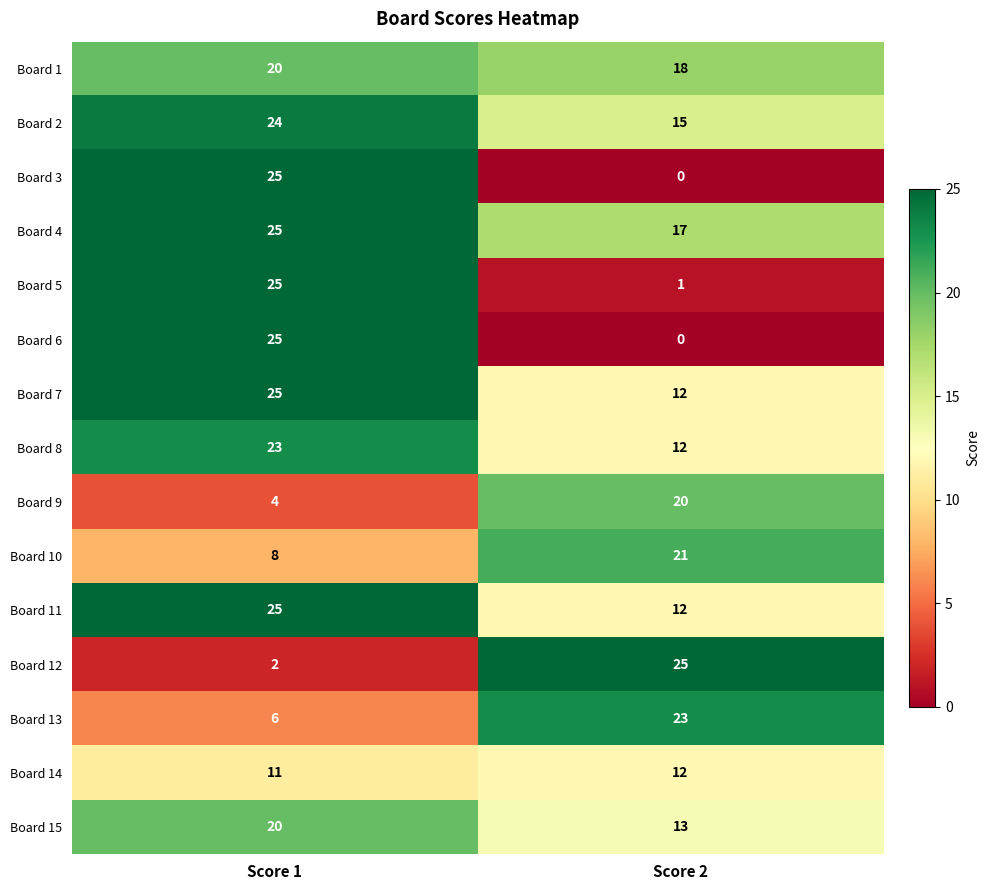

At which label is Board 7 closest to 18?

Score 2